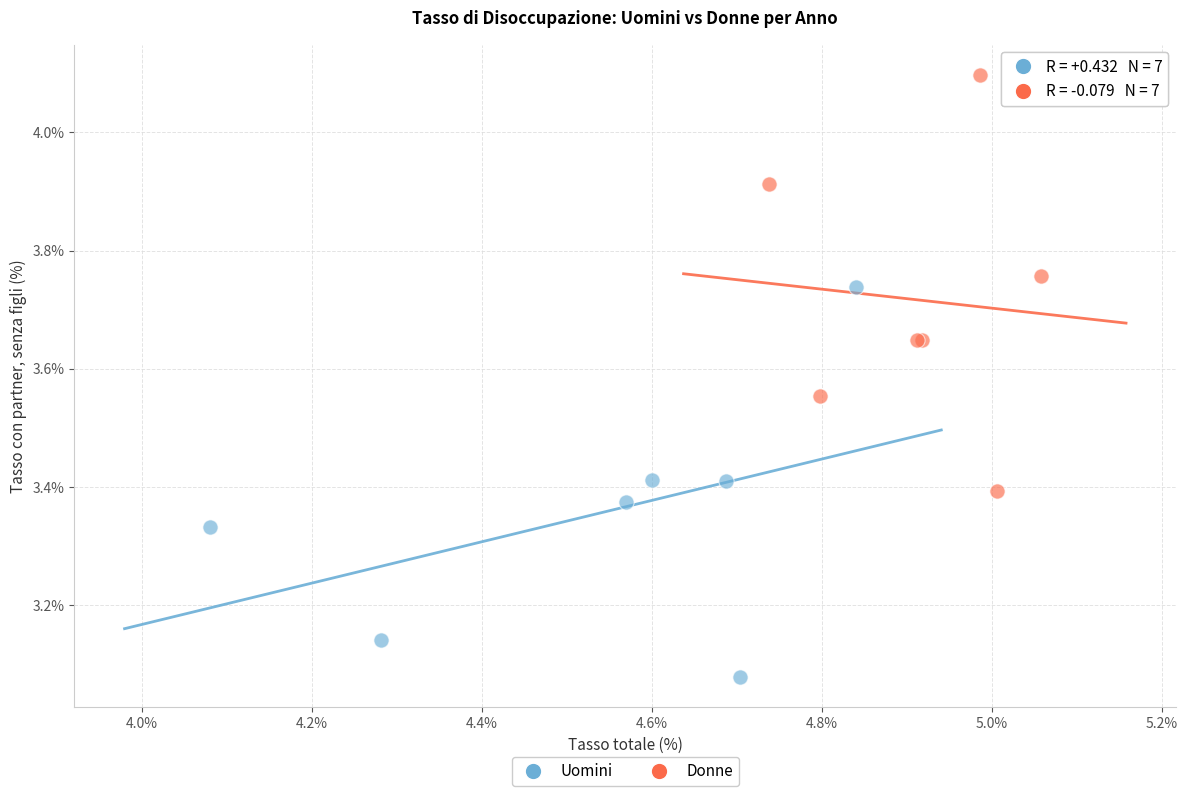

Which series reaches the maximum Y coordinate?

Donne